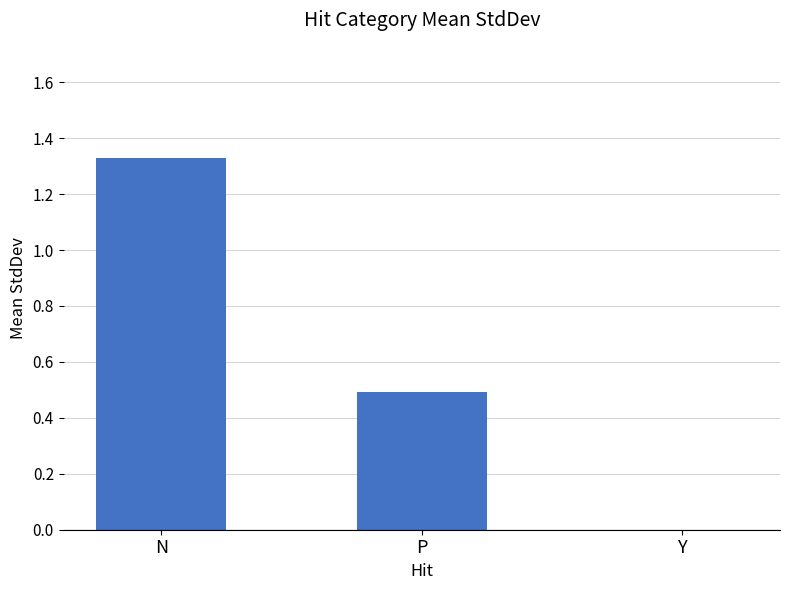

The chart shows a value of 0.5 at P. True or false?

True